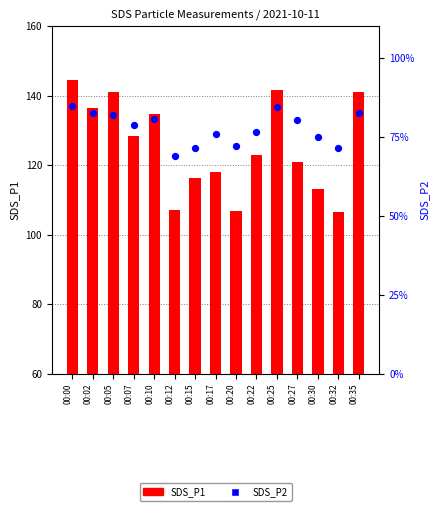

Which series contains the highest Y value?

SDS_P1